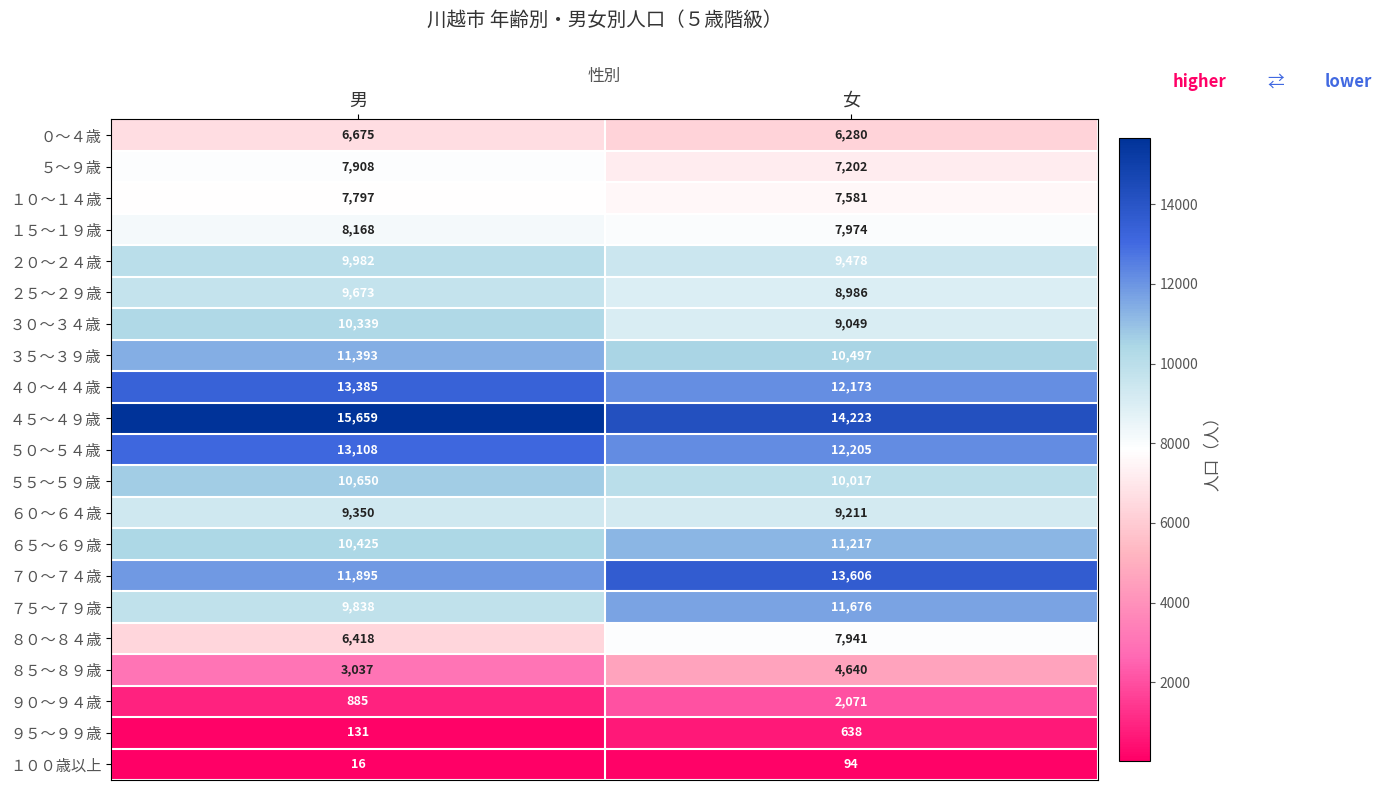

What is the spread (max minus min) of values at 男?

15643